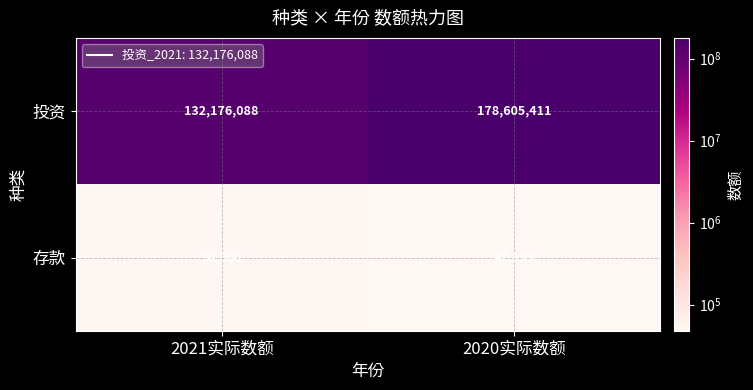

What is the maximum value shown in the chart?

178605411